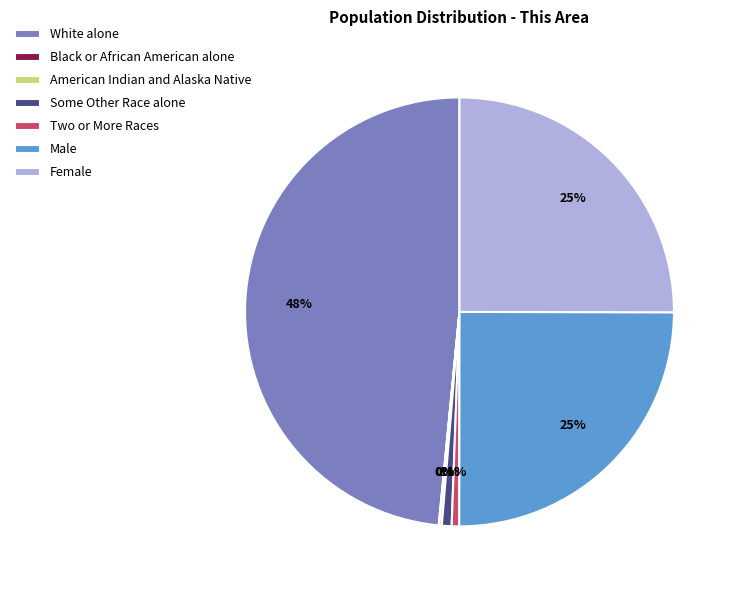

Does any single category account for the majority?

No